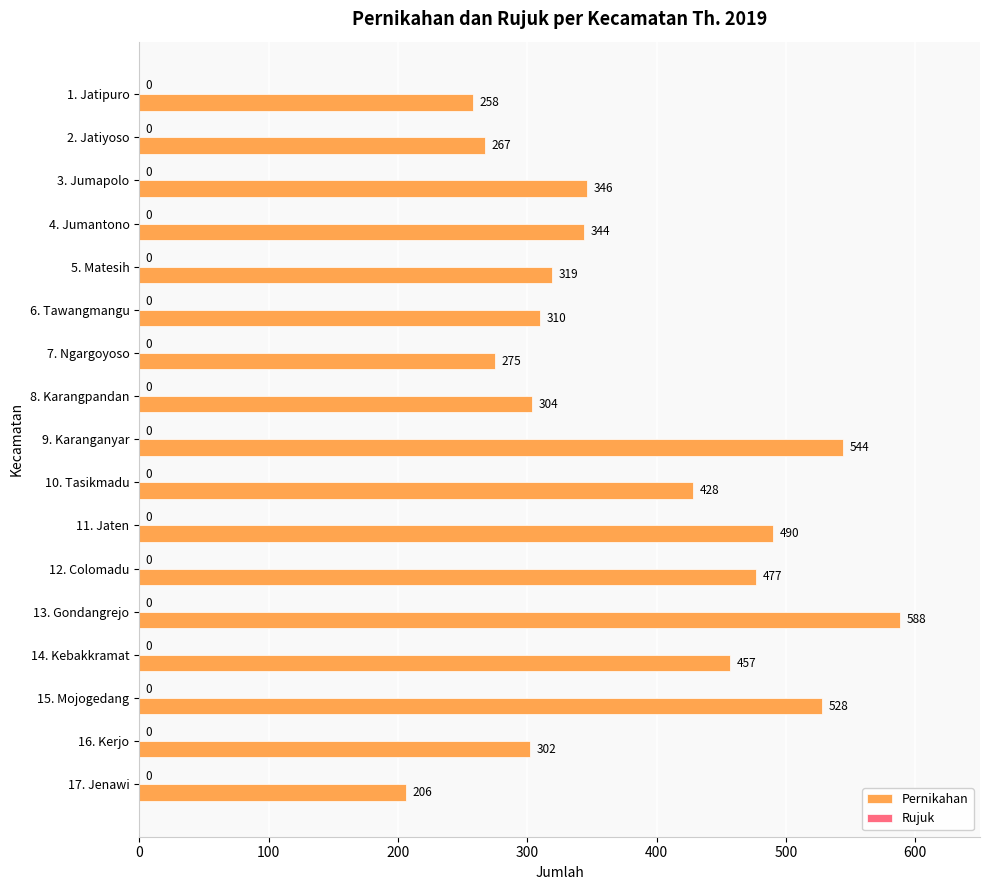

What is the average value?

379